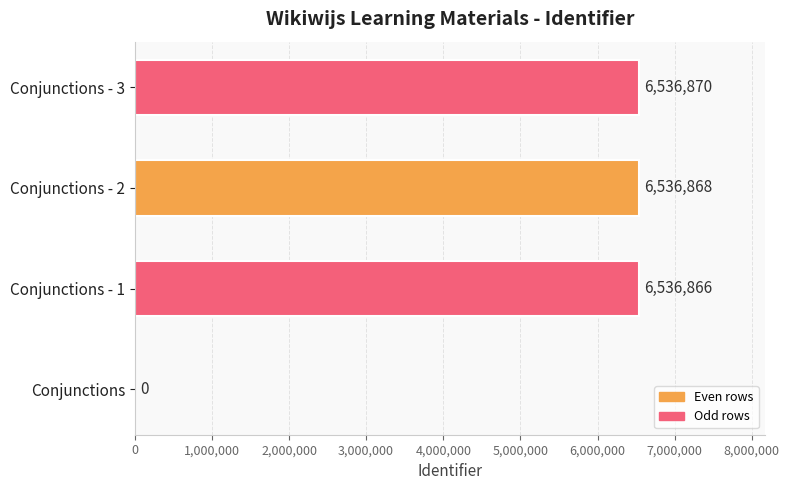

How many distinct data groups are displayed?

1